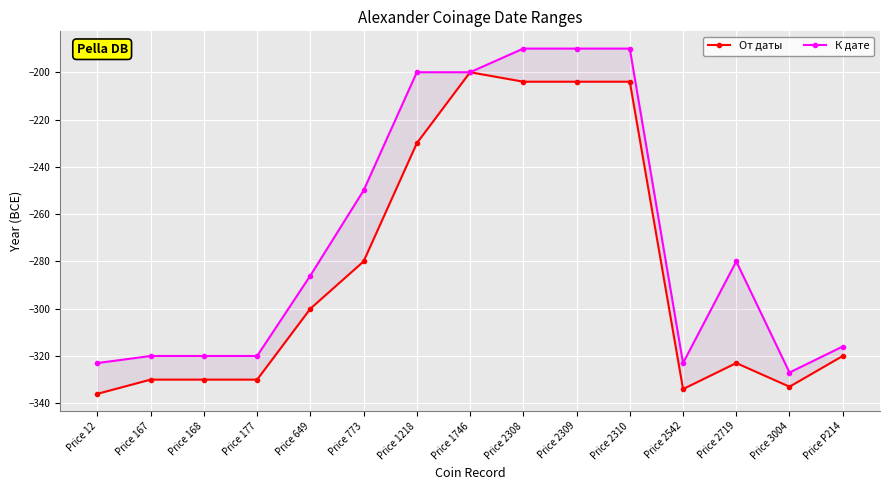

Is the value of К дате at Price 773 greater than the value of От даты at Price 3004?

Yes